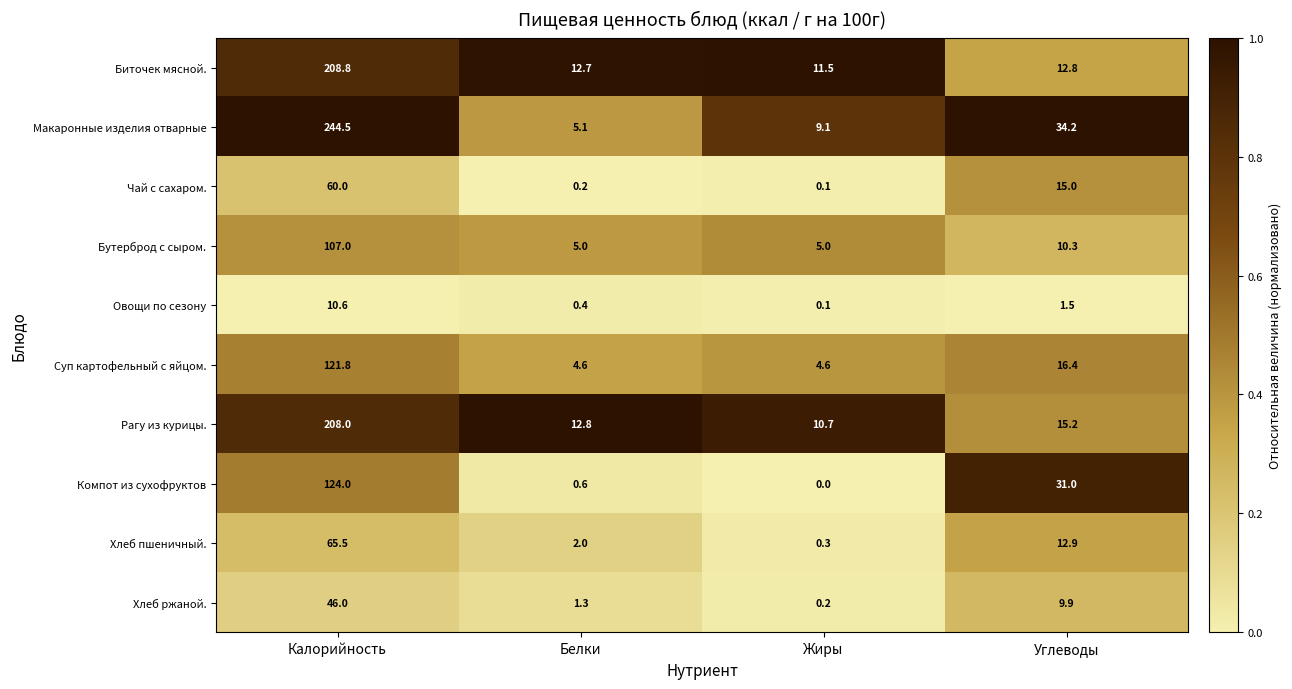

At which label does Макаронные изделия отварные first exceed 34?

Калорийность